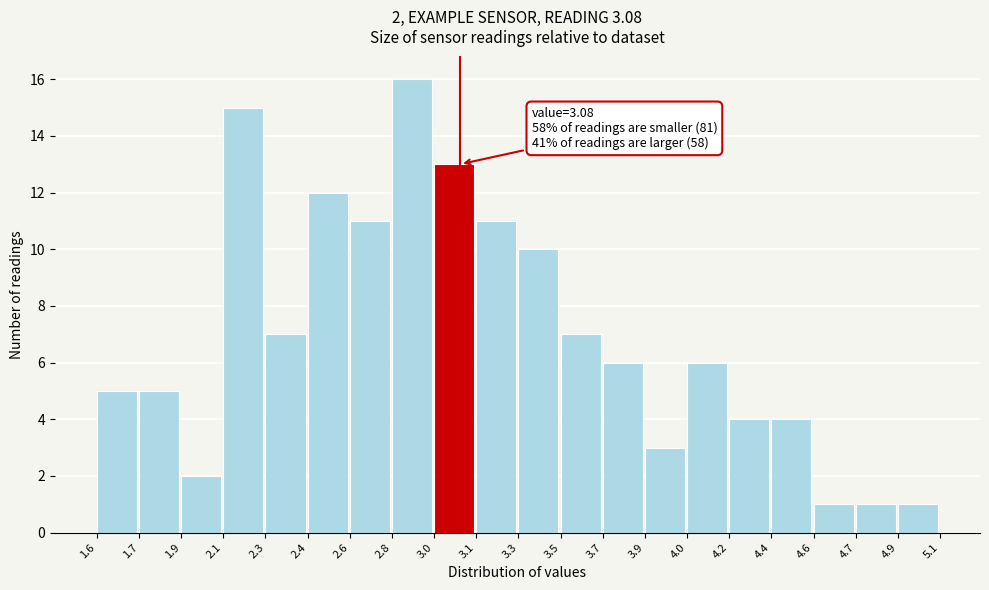

Reading left to right, list all the values displayed in this chart.

5	5	2	15	7	12	11	16	13	11	10	7	6	3	6	4	4	1	1	1